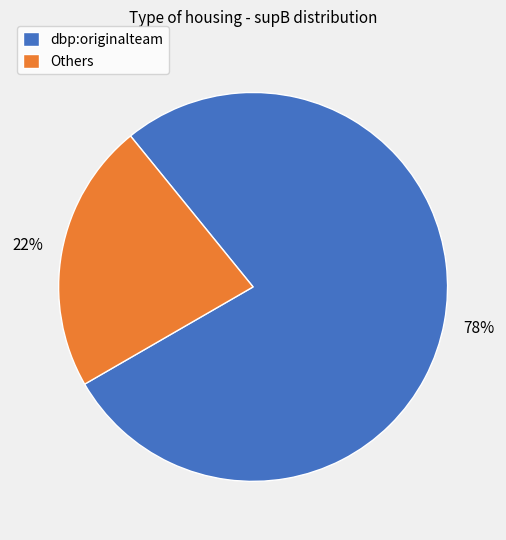

Which category has the biggest portion of the pie?

dbp:originalteam